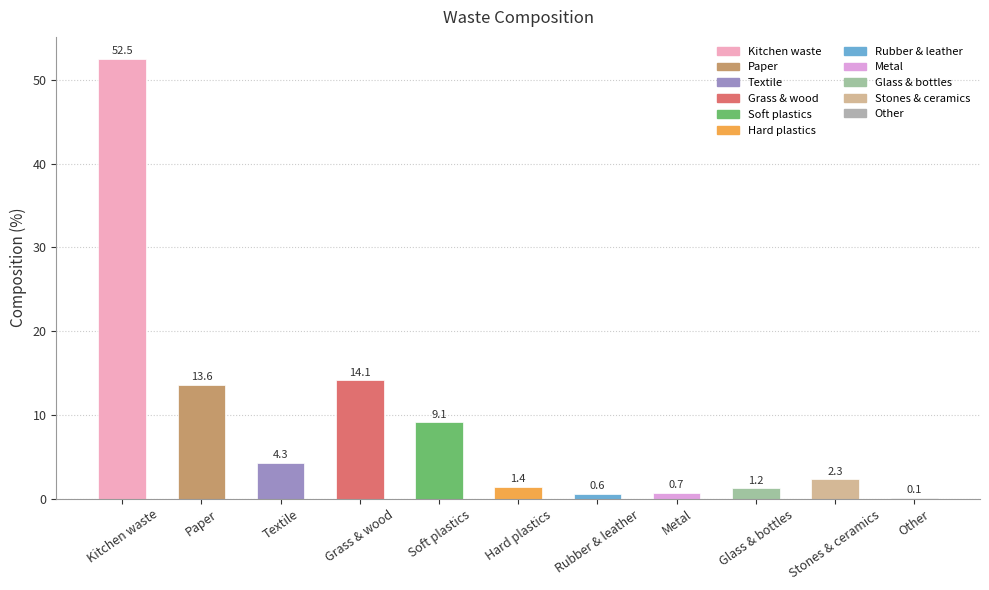

What is the greatest value displayed?

52.5